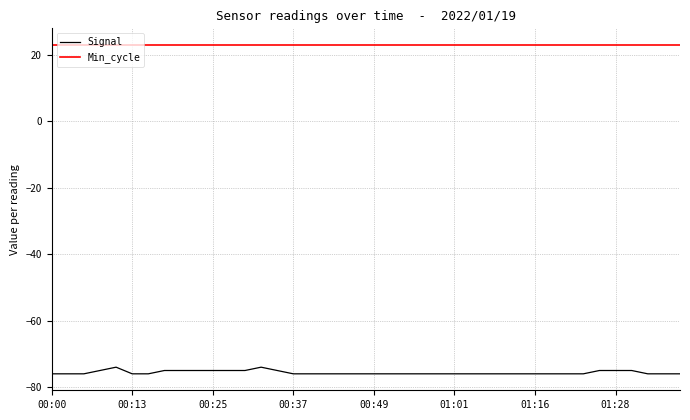

Which series has the largest total across all categories?

Min_cycle